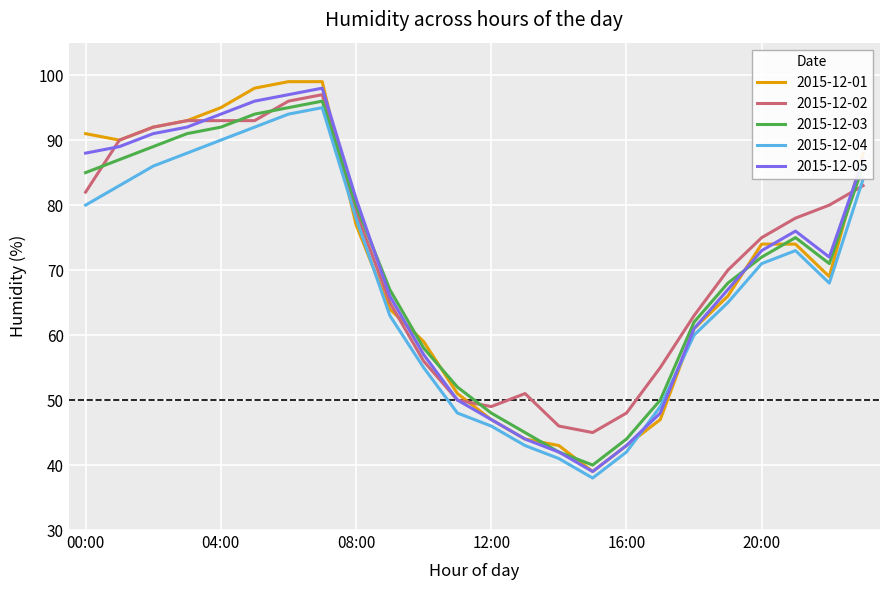

What is the lowest value of the 2015-12-02 series?

45